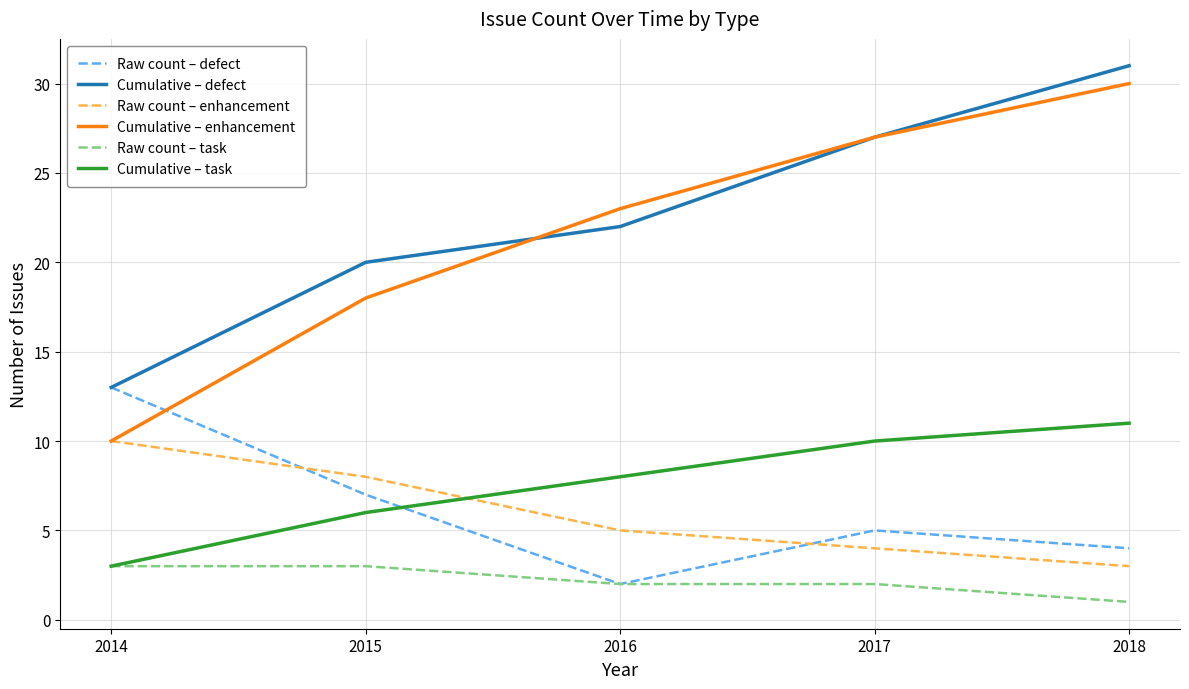

At which category is the sum across all series the highest?

2018